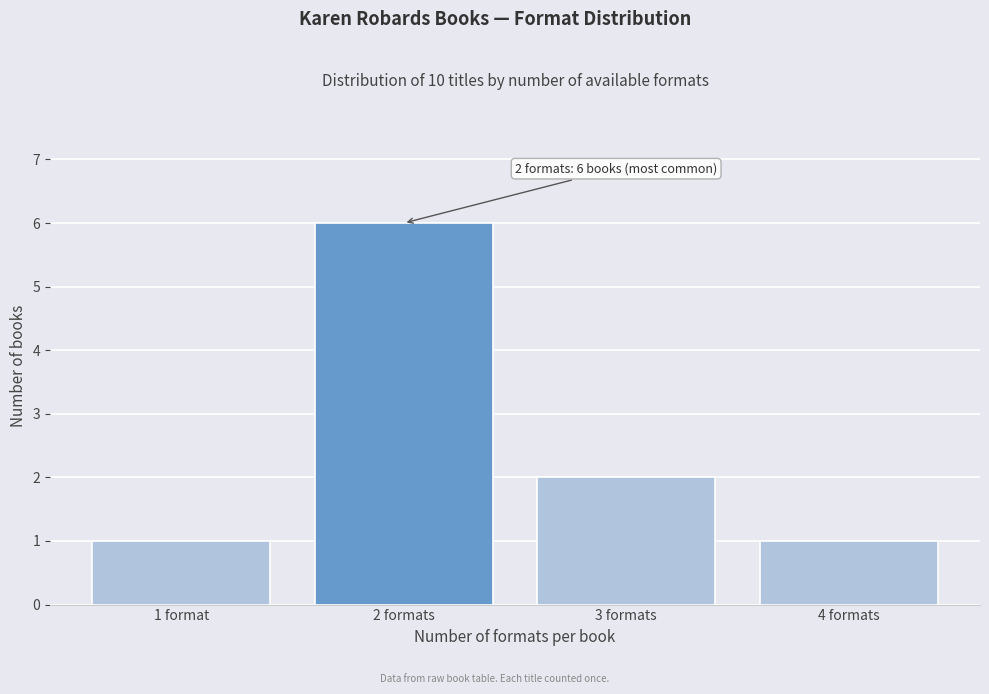

Reading left to right, transcribe all the data shown in this chart.

1	6	2	1